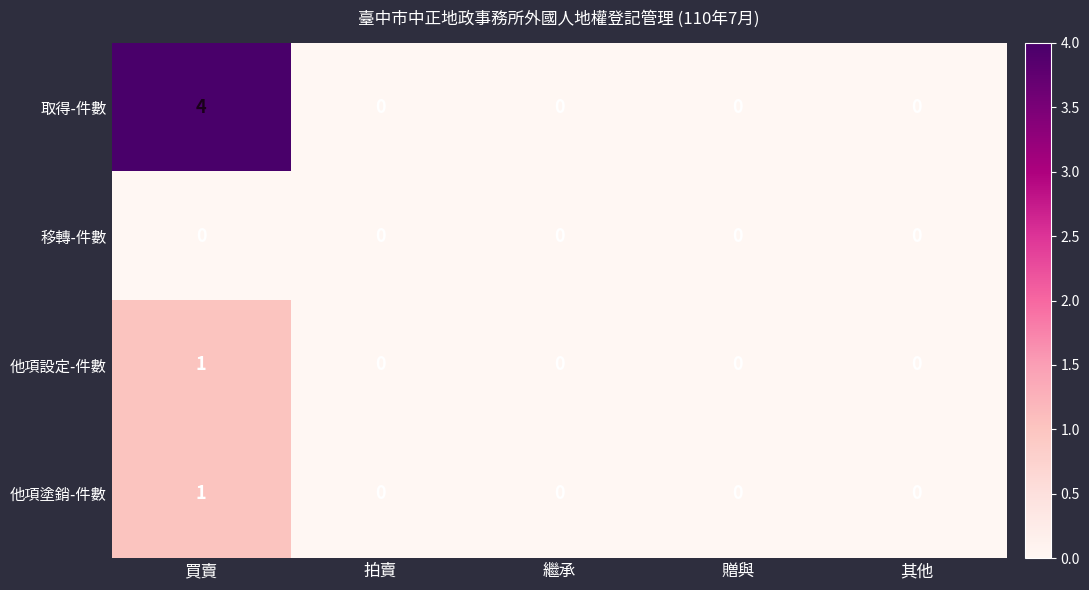

Which series has the largest total across all categories?

取得-件數